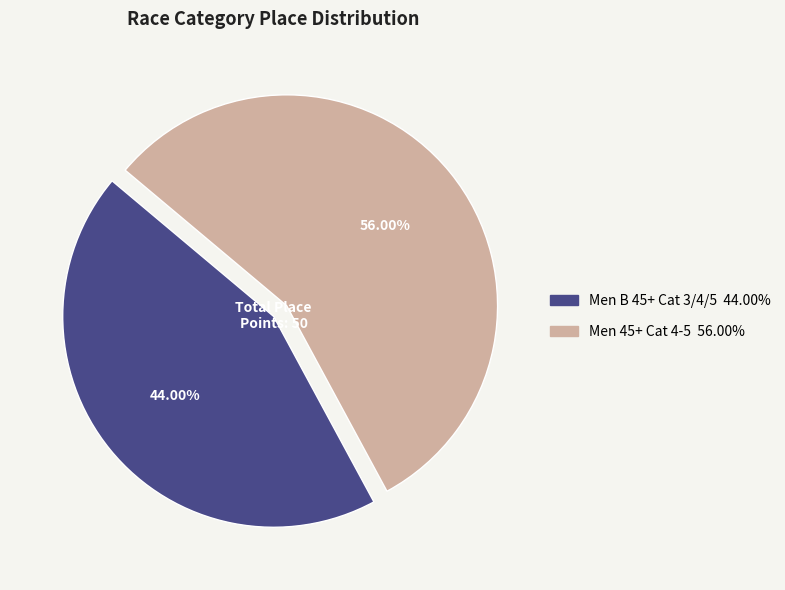

Which category has the smallest portion of the pie?

Men B 45+ Cat 3/4/5